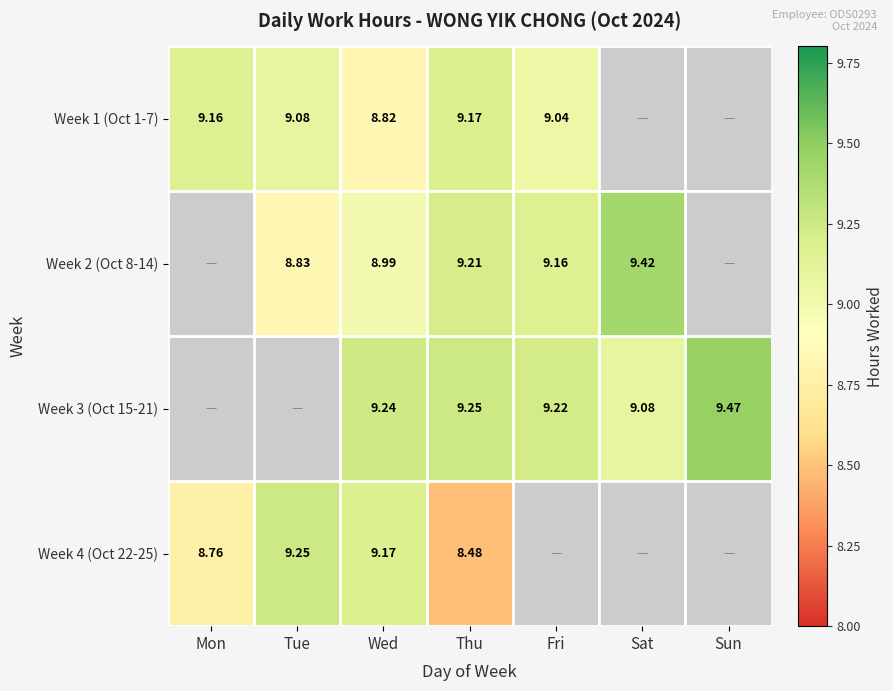

Is the value of Week 3 (Oct 15-21) at Sun greater than the value of Week 1 (Oct 1-7) at Fri?

Yes